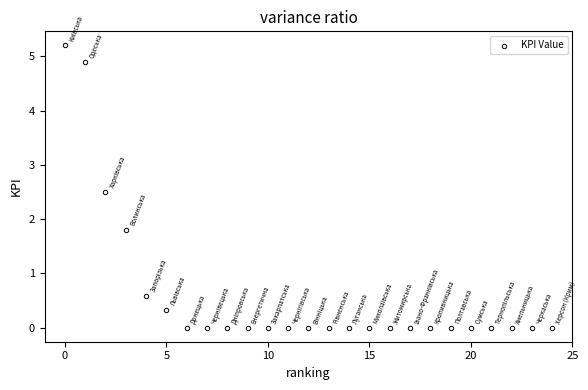

What Y value in the scatter plot is closest to 2?

1.8